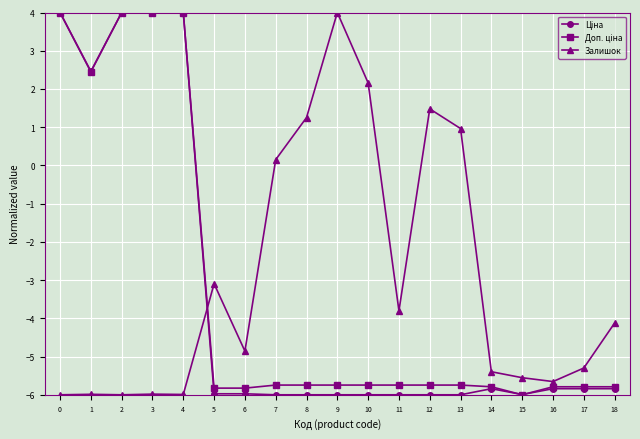

True or false: Залишок has more than 0 points higher than both neighbors.

True